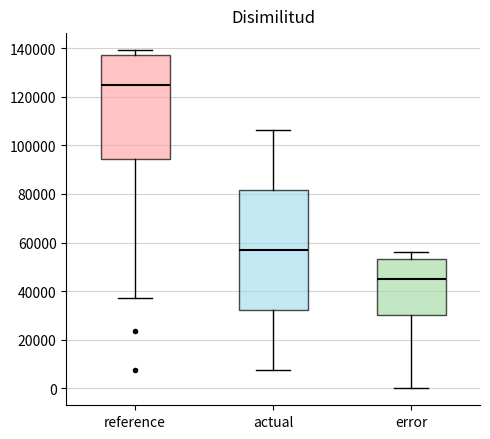

Reading left to right, read every box against the y-axis: the position of its median line, the range the box covers, and the ends of its whiskers. The values are not printed on the chart, so give them approximately, as read against the axis.

reference: median 124000, box 94000 to 138000, whiskers 38000 to 140000
actual: median 56000, box 32000 to 82000, whiskers 8000 to 106000
error: median 46000, box 30000 to 54000, whiskers 0 to 56000